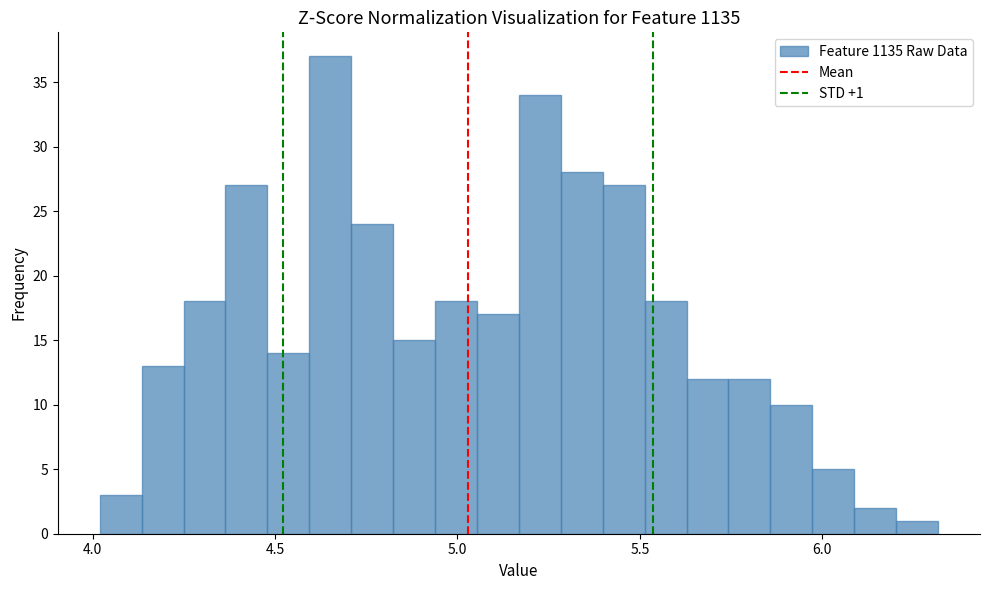

Around what value on the x-axis is the tallest bar? Give the approximate position of its centre, as read against the axis.

4.65